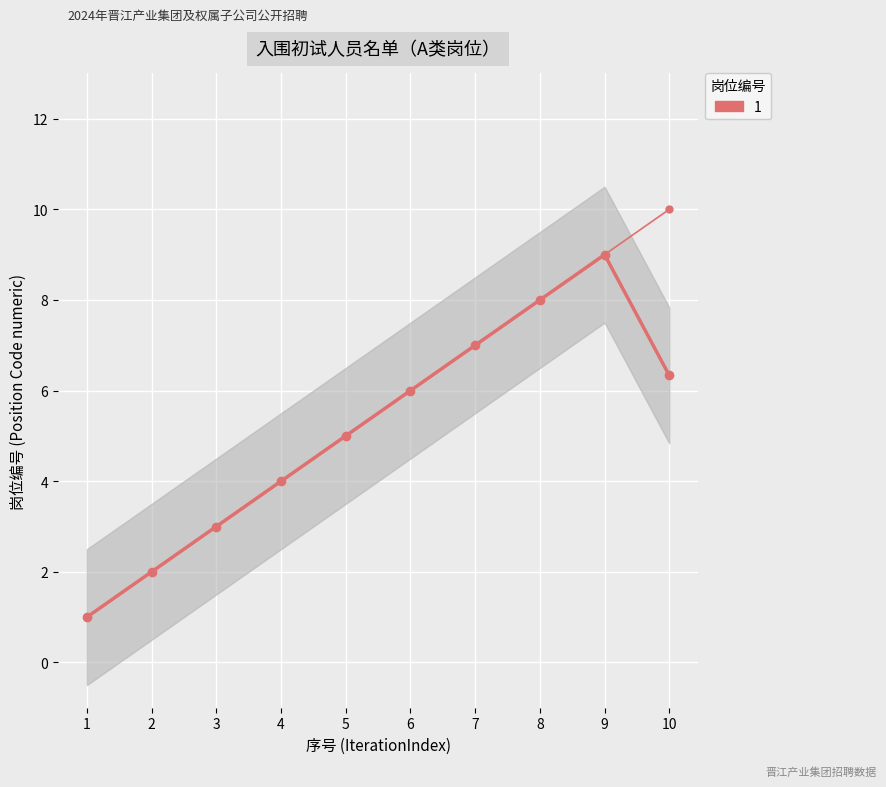

True or false: there are more than 2 points higher than both neighbors.

False